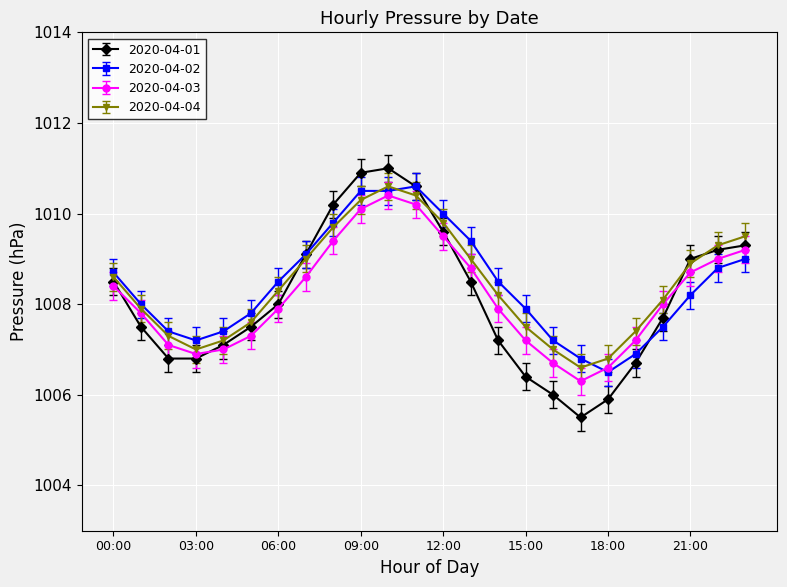

True or false: 2020-04-04 has more than 2 interior local peaks.

False